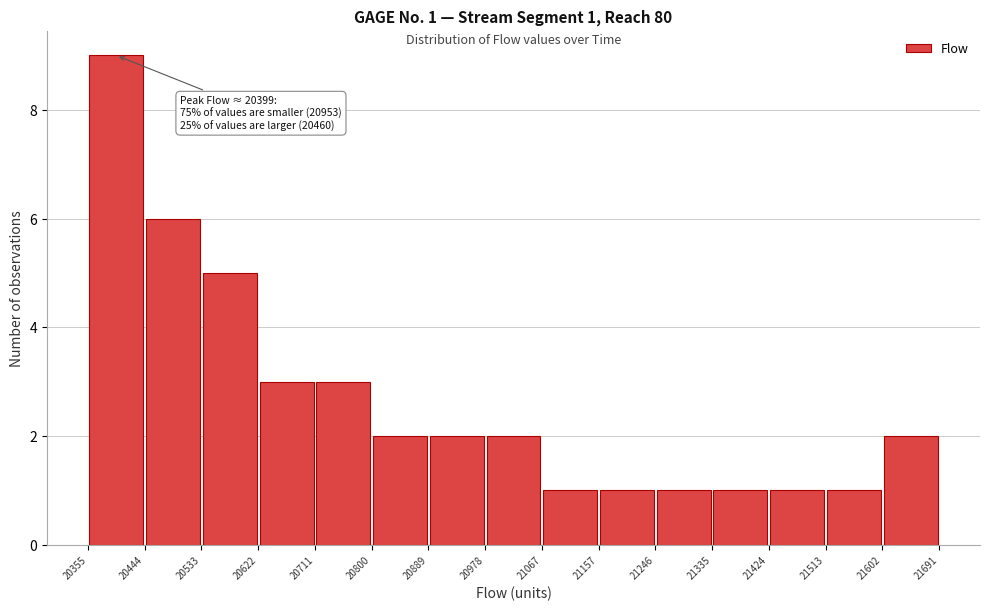

Over which range of the x-axis is the bar tallest?

20355 to 20444